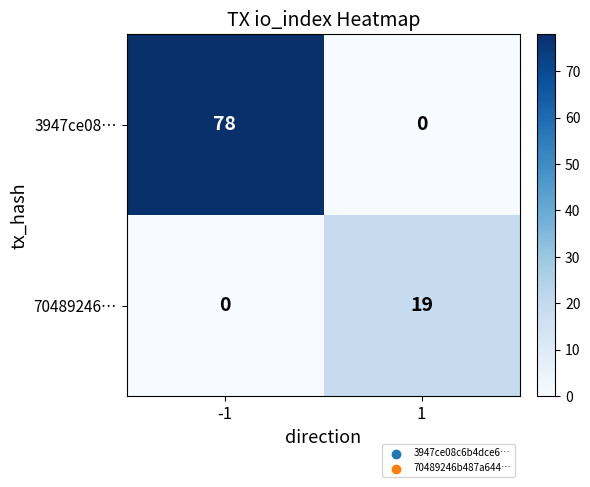

Between -1 and 1, which series saw the biggest shift?

3947ce08…